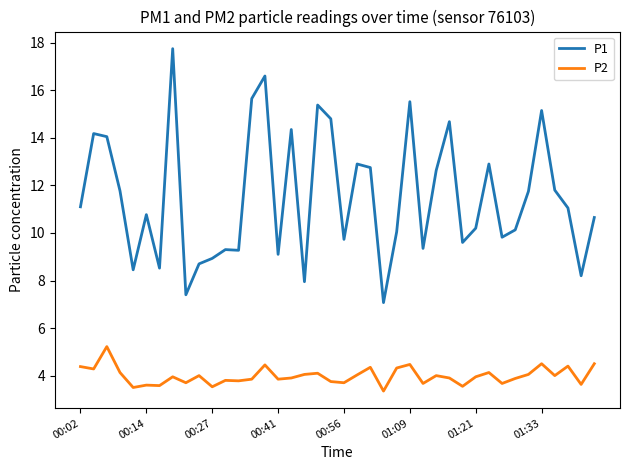

Which series has the largest total across all categories?

P1